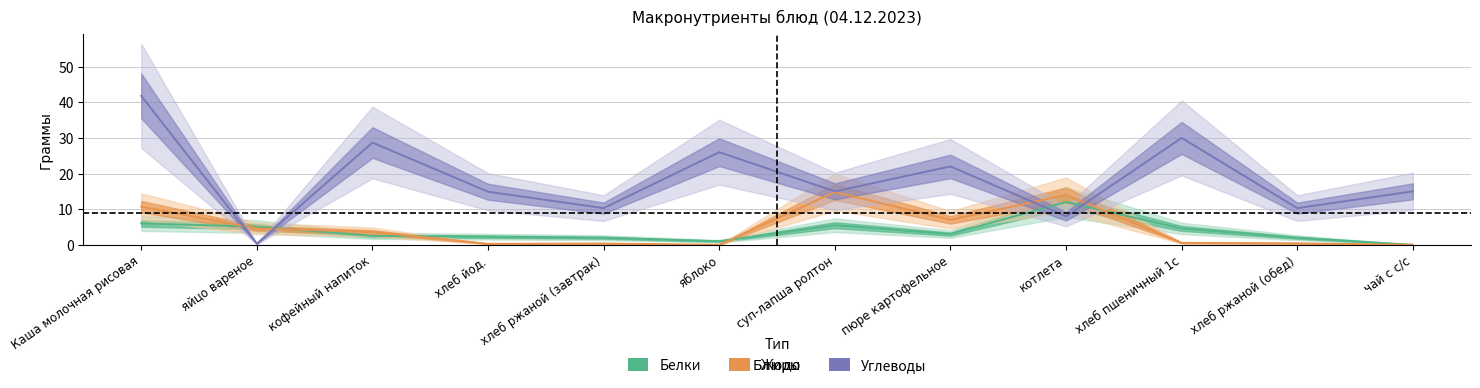

How many lines are shown in the chart?

3